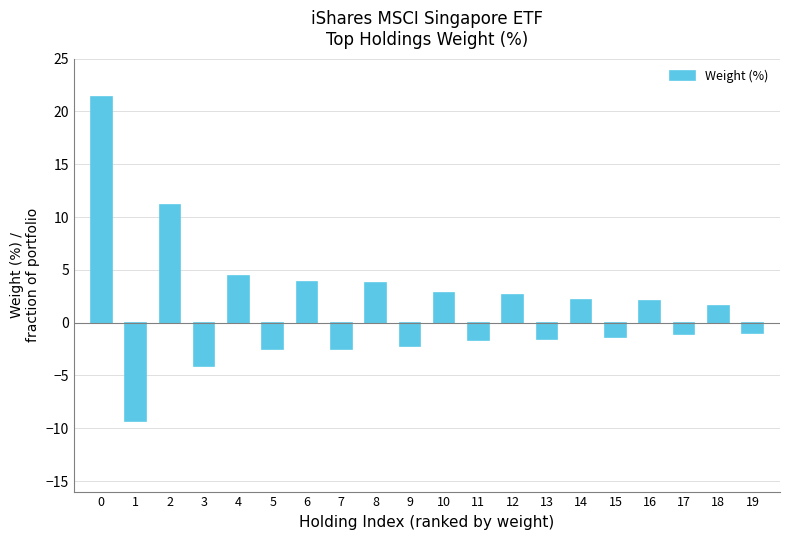

What is the average value?

1.4